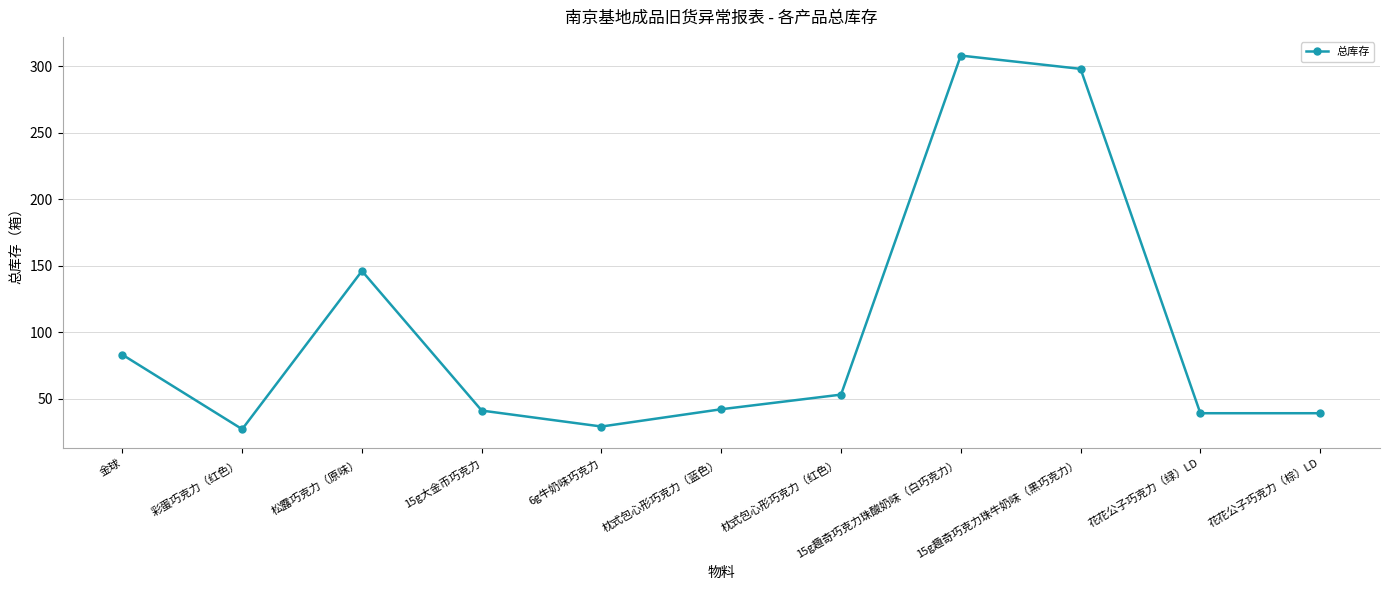

Is this an area chart (filled region under the line)?

No